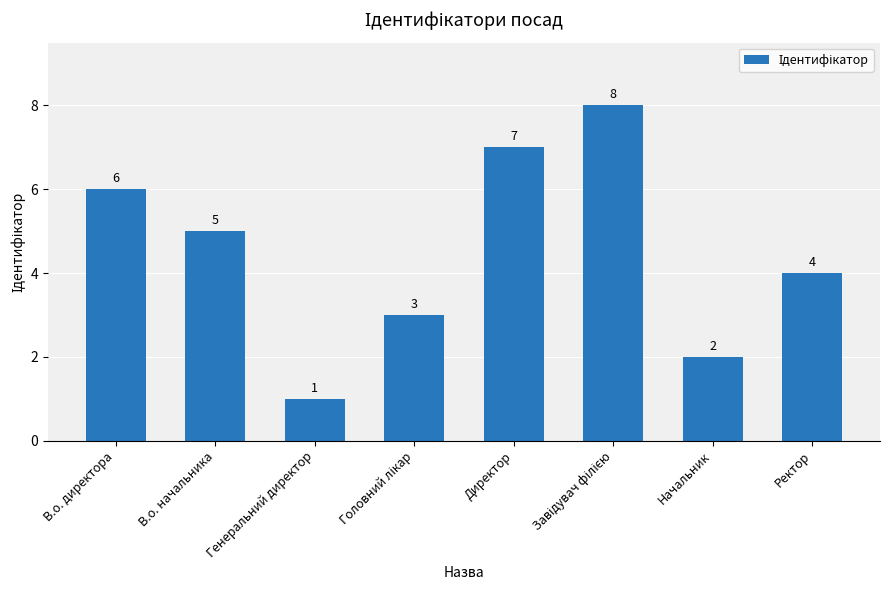

Reading right to left, what are all the values shown in this chart?

4	2	8	7	3	1	5	6